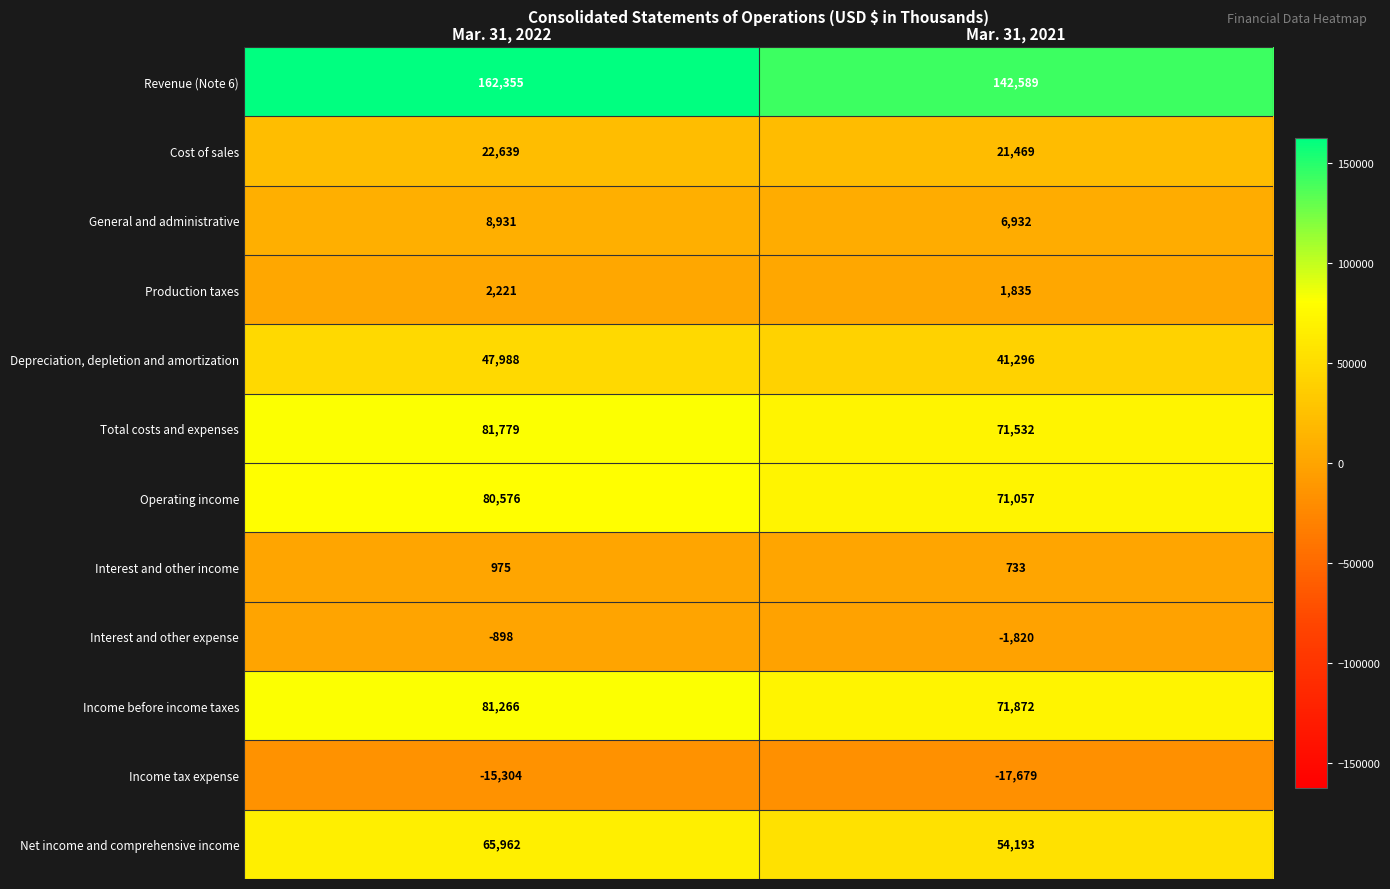

Reading left to right, transcribe all the data shown in this chart.

Revenue (Note 6): Mar. 31, 2022=162355	Mar. 31, 2021=142589
Cost of sales: Mar. 31, 2022=22639	Mar. 31, 2021=21469
General and administrative: Mar. 31, 2022=8931	Mar. 31, 2021=6932
Production taxes: Mar. 31, 2022=2221	Mar. 31, 2021=1835
Depreciation, depletion and amortization: Mar. 31, 2022=47988	Mar. 31, 2021=41296
Total costs and expenses: Mar. 31, 2022=81779	Mar. 31, 2021=71532
Operating income: Mar. 31, 2022=80576	Mar. 31, 2021=71057
Interest and other income: Mar. 31, 2022=975	Mar. 31, 2021=733
Interest and other expense: Mar. 31, 2022=-898	Mar. 31, 2021=-1820
Income before income taxes: Mar. 31, 2022=81266	Mar. 31, 2021=71872
Income tax expense: Mar. 31, 2022=-15304	Mar. 31, 2021=-17679
Net income and comprehensive income: Mar. 31, 2022=65962	Mar. 31, 2021=54193